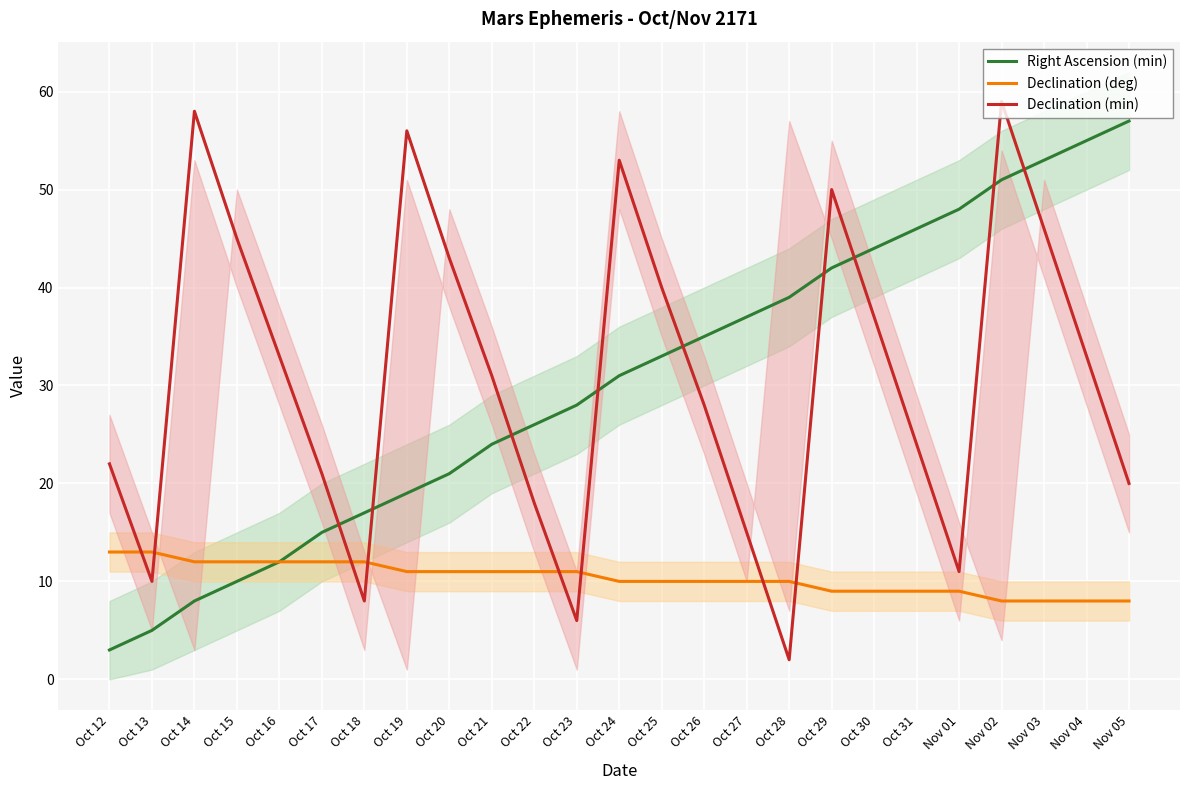

What is the sum of all Declination (min) values?

769